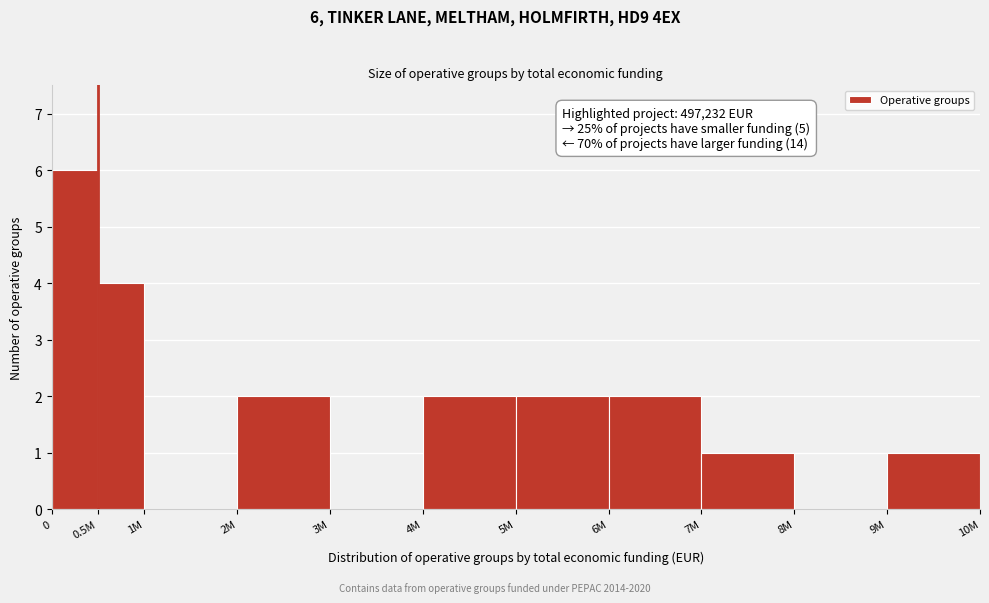

Reading right to left, extract all data points from this chart.

9M=1	8M=0	7M=1	6M=2	5M=2	4M=2	3M=0	2M=2	1M=0	0.5M=4	0=6